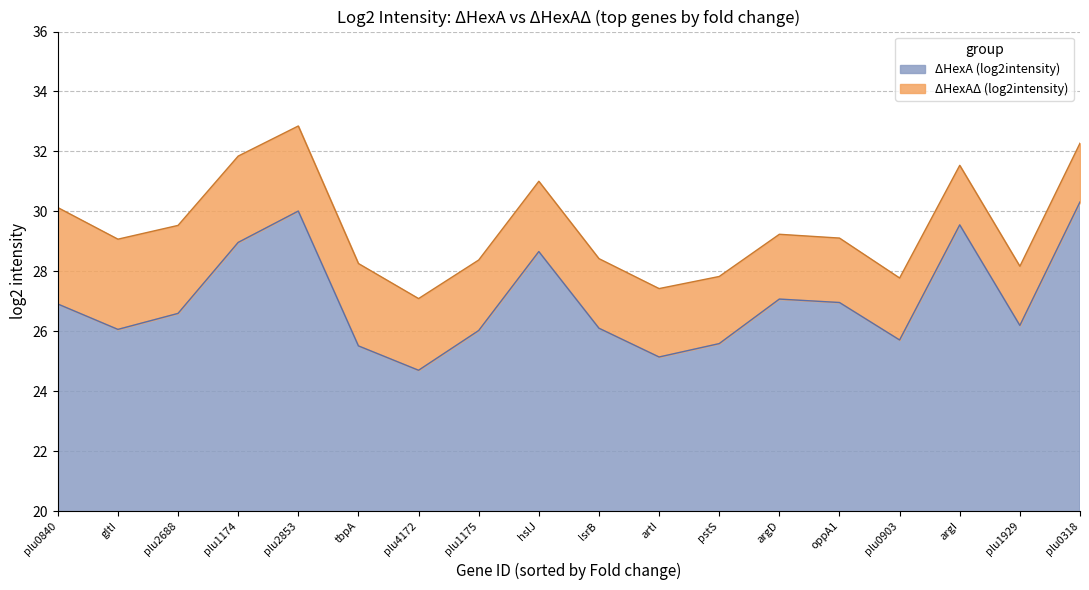

Which series changed the most between plu2688 and plu1175?

ΔHexAΔ (log2intensity)